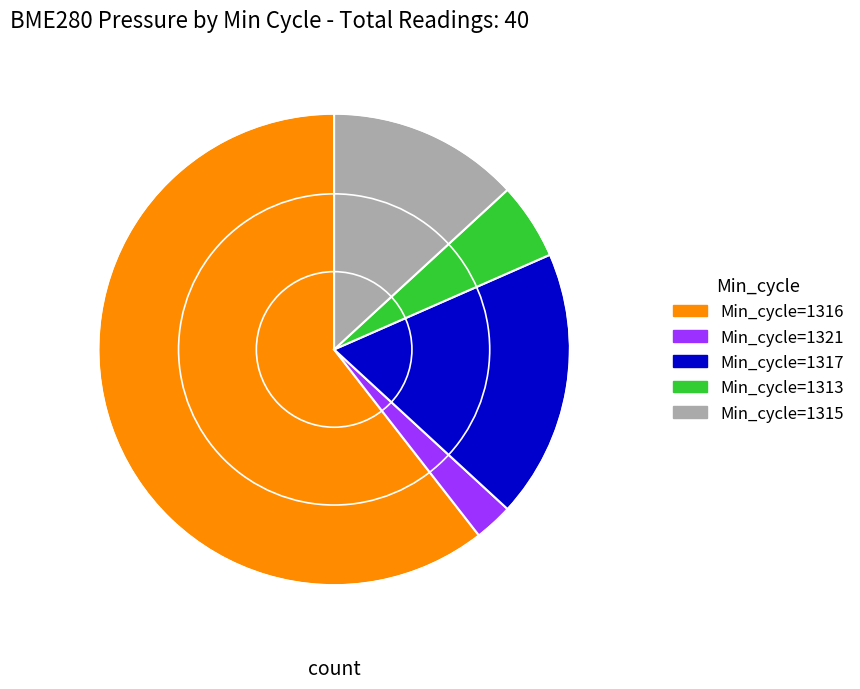

Do Min_cycle=1315 and Min_cycle=1313 together represent more than half of the pie?

No